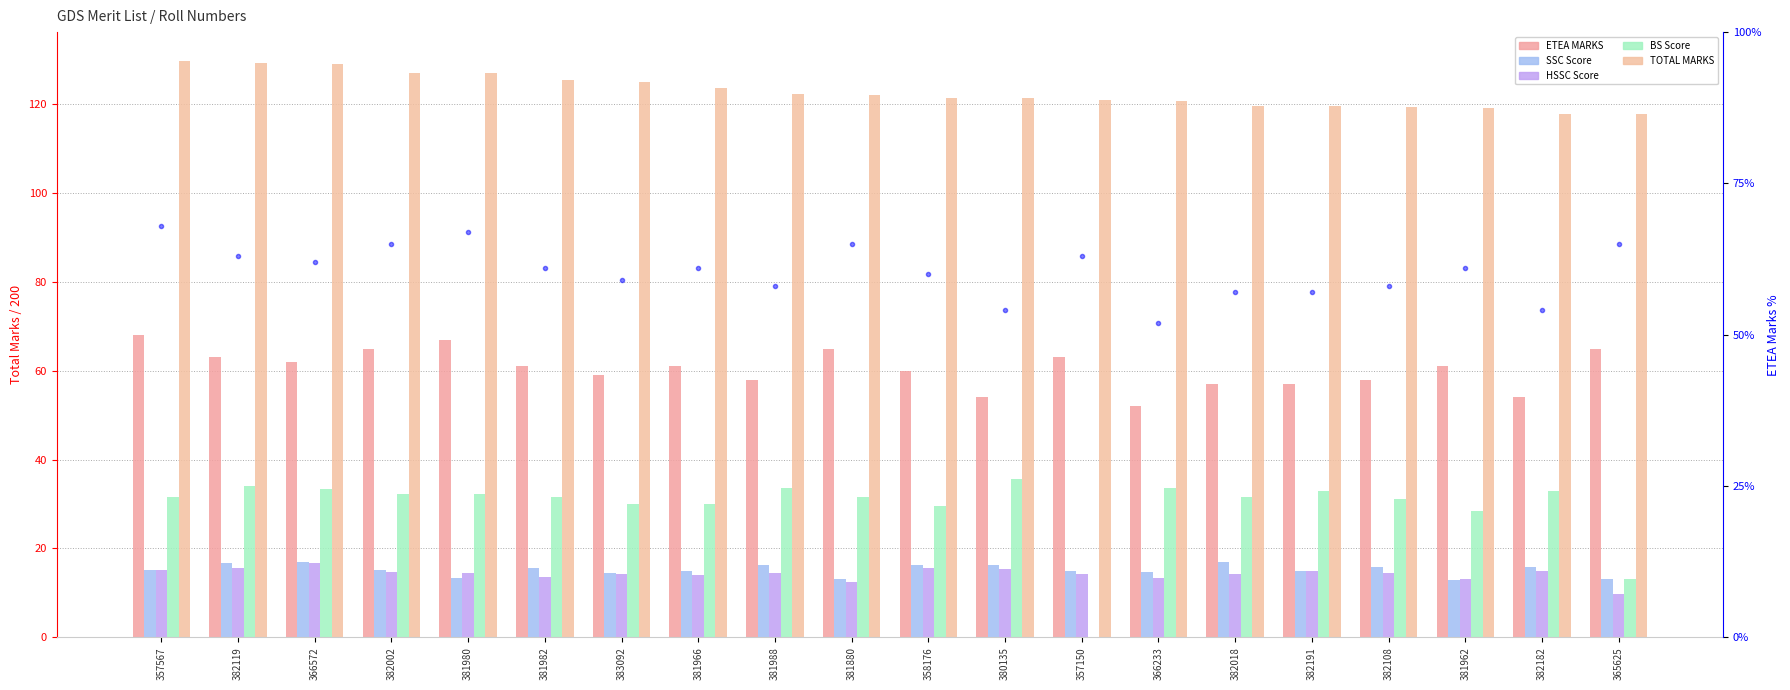

At which category is the sum across all series the highest?

357567